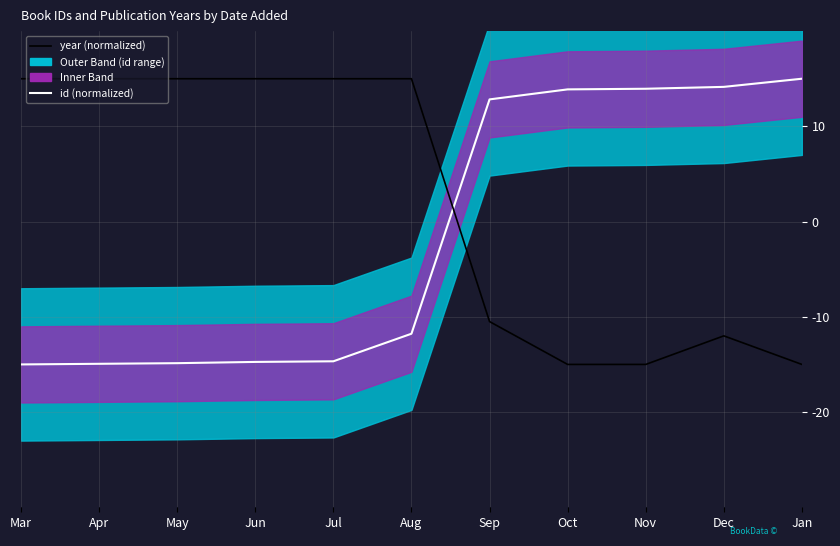

What is the label of the 3rd point from the left?

May